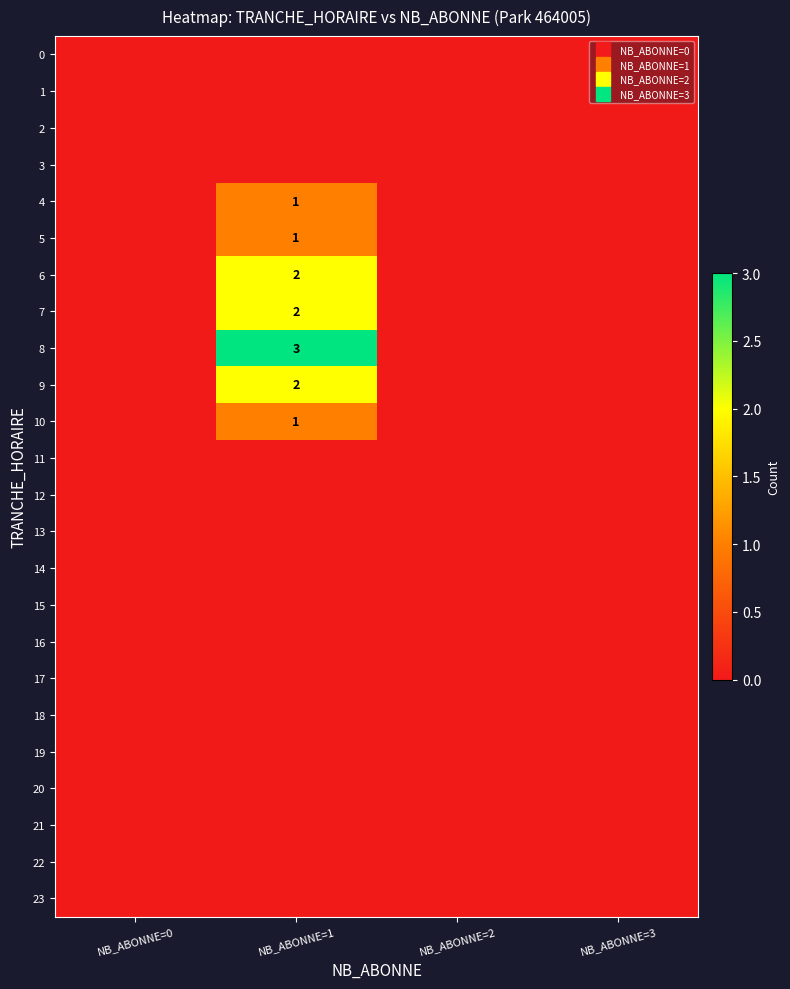

Between NB_ABONNE=2 and NB_ABONNE=0, which is larger?

NB_ABONNE=2